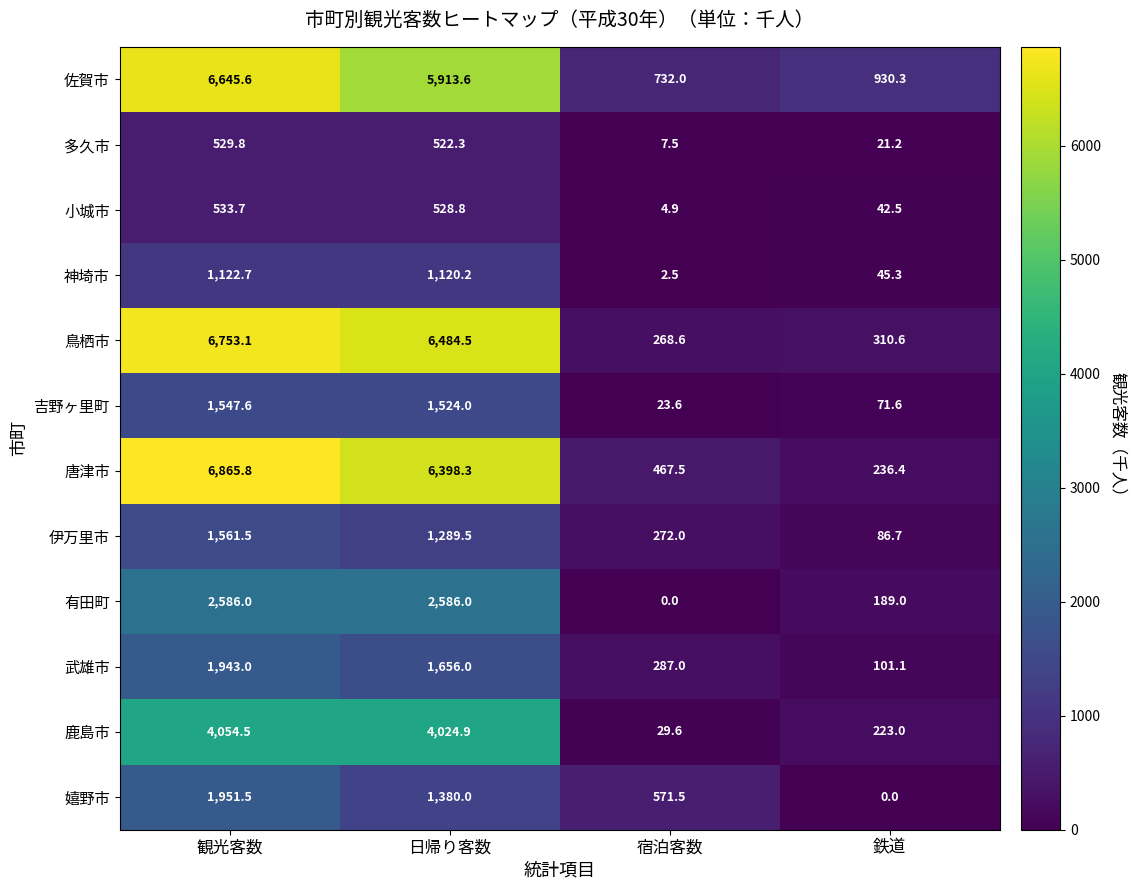

List the series in order of their peak value, lowest first.

多久市, 小城市, 神埼市, 吉野ヶ里町, 伊万里市, 武雄市, 嬉野市, 有田町, 鹿島市, 佐賀市, 鳥栖市, 唐津市